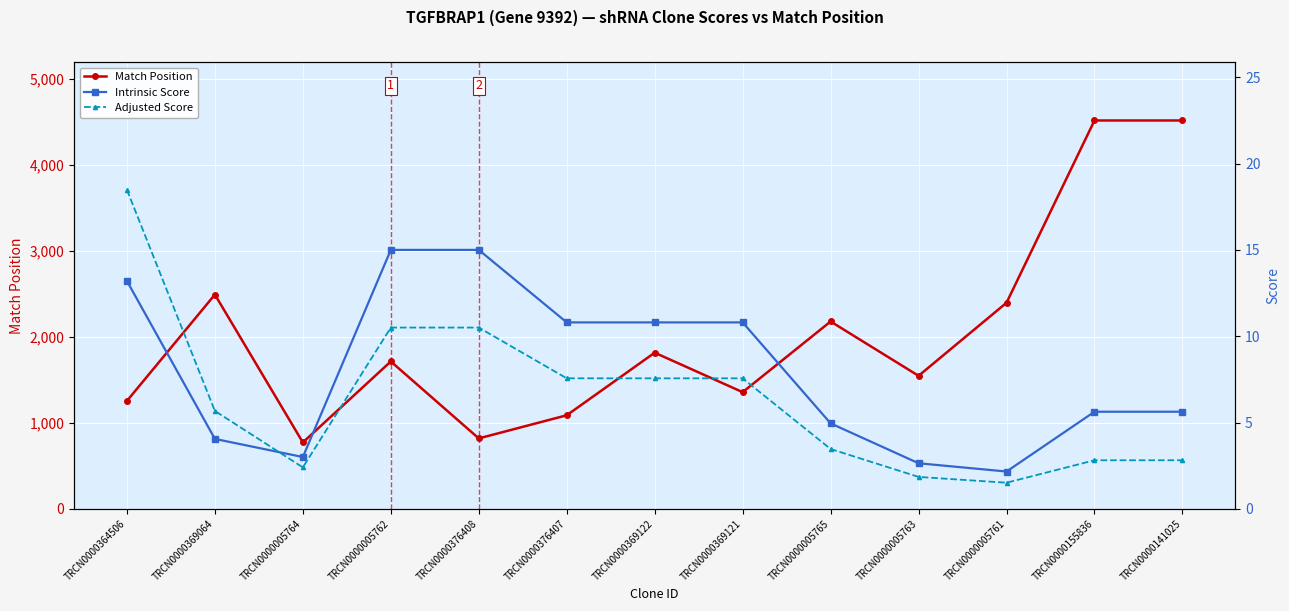

How many interior local valleys does the Match Position series have?

4